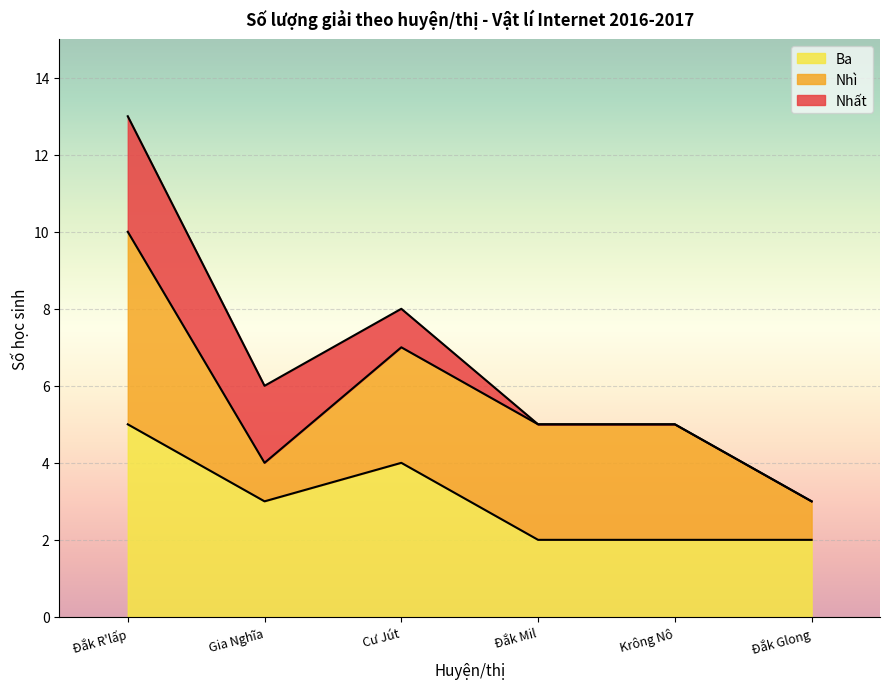

How many lines are shown in the chart?

3